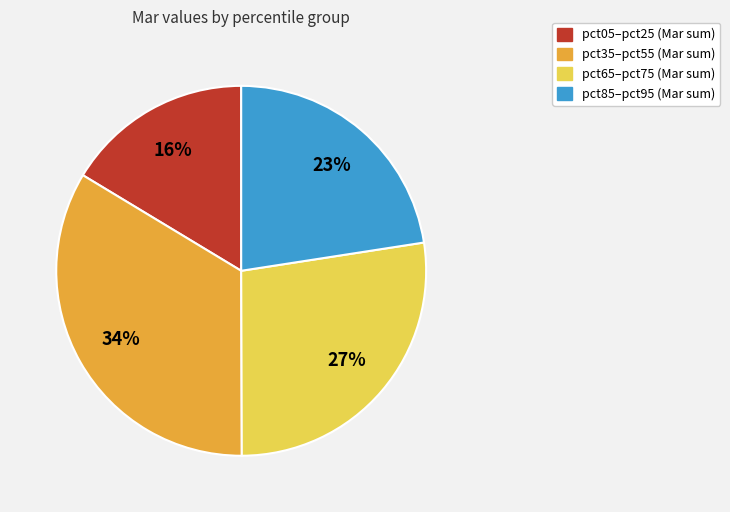

Does any single category account for the majority?

No